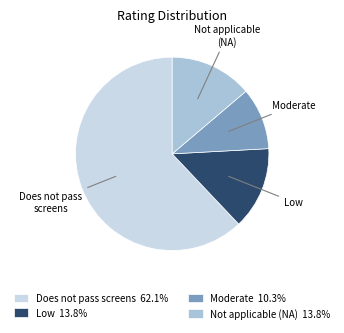

What is the ratio of the value at Low 13.8% to the value at Not applicable (NA) 13.8%?

1.0